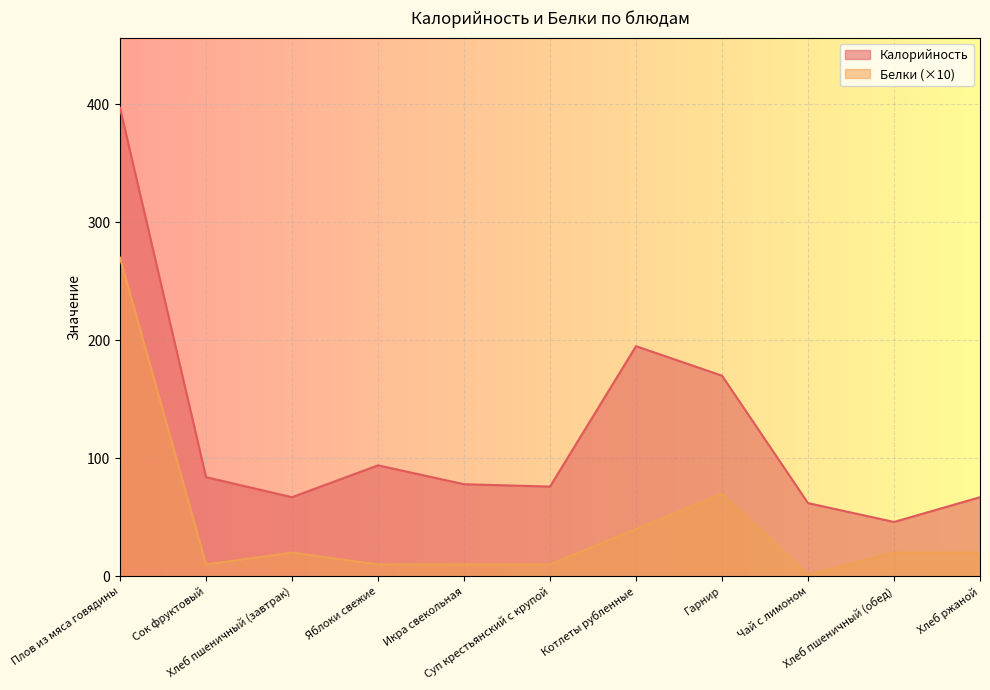

What are all the series names shown in the legend?

Калорийность, Белки (×10)